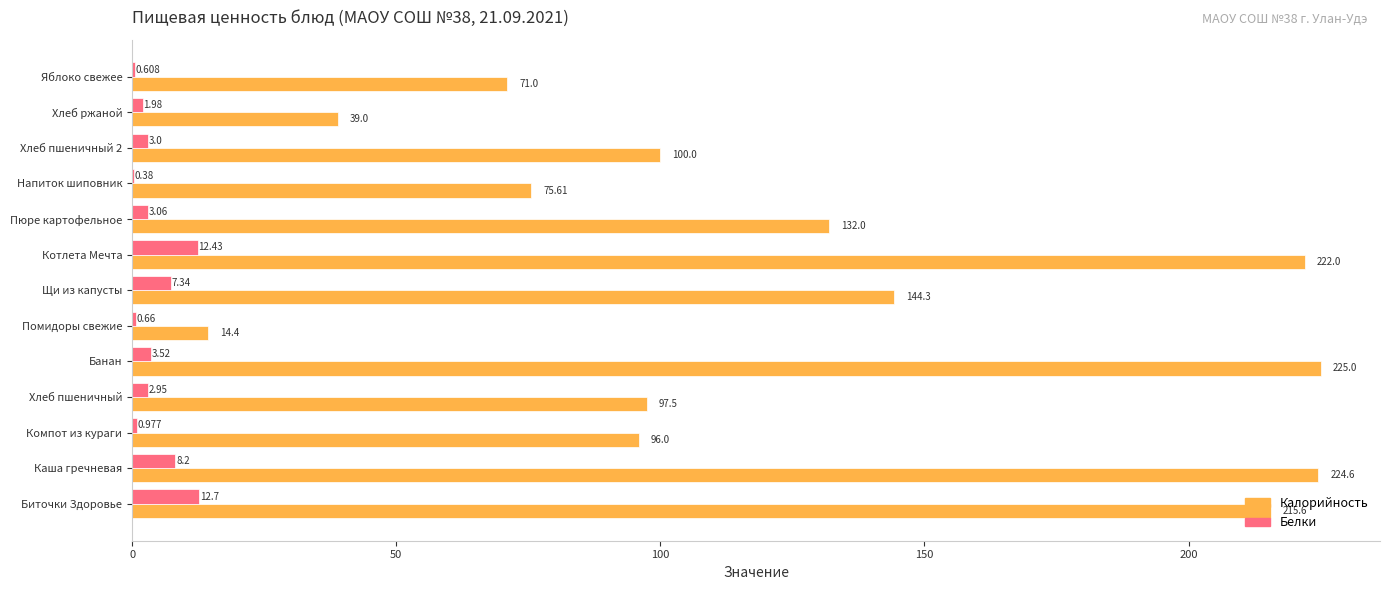

At which label is Калорийность closest to 119?

Пюре картофельное